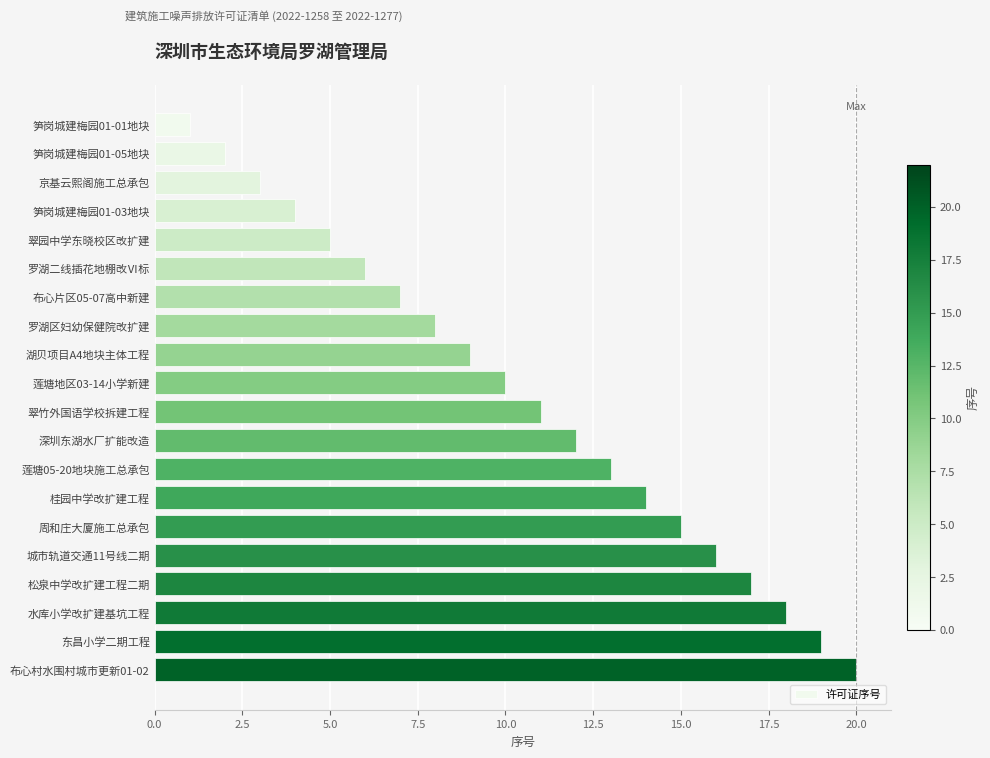

How many values are below 11?

10